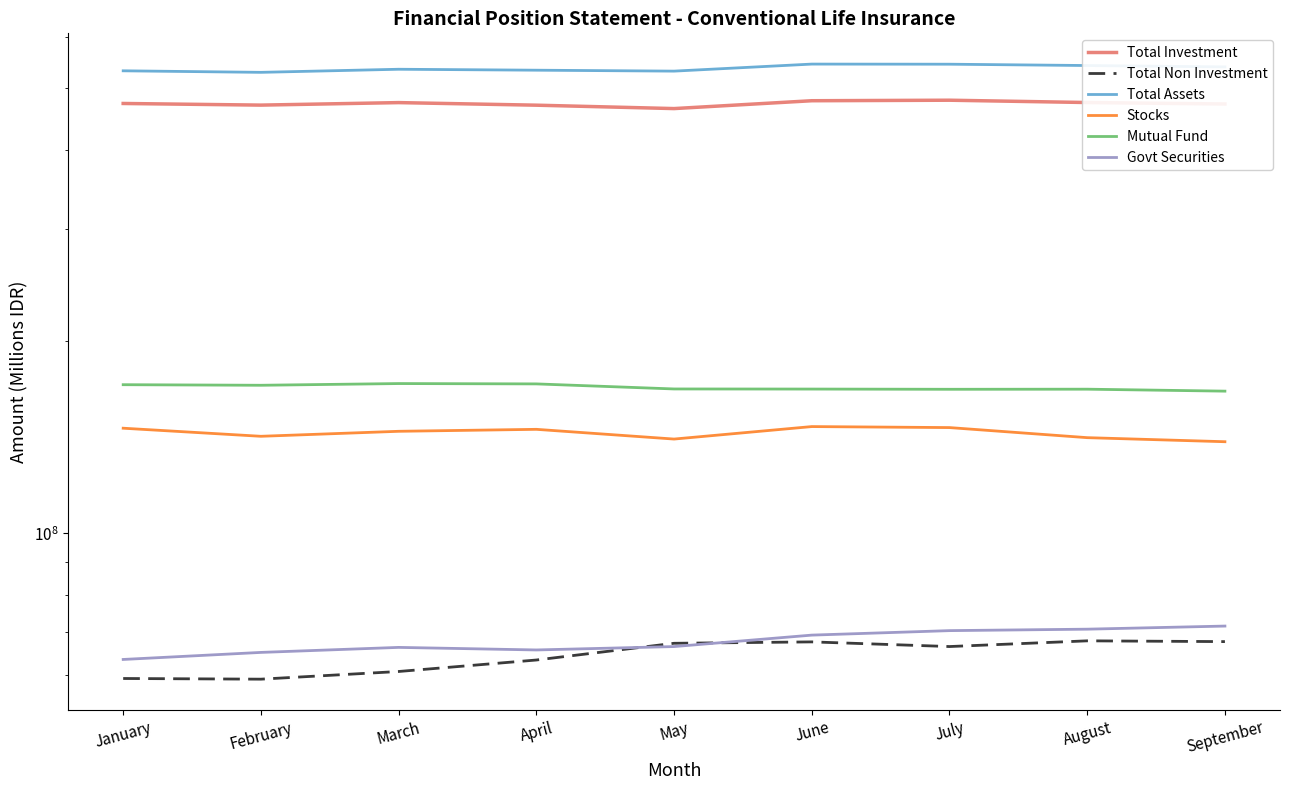

Reading left to right, what are all the values shown in this chart?

Total Investment: 472562077.9	469774203.3	474046963.3	469655534.9	463925528.3	477267777.1	478164123.9	474181618.9	471693065.7
Total Non Investment: 59188983.2	59045243.2	60705002.6	63276000.0	67217054.6	67557334.6	66430481.6	67813222.7	67625235.8
Total Assets: 531751061.1	528819446.6	534751965.9	532931534.9	531142582.9	544825111.7	544594605.5	541994841.7	539318301.5
Stocks: 146196560.1	141990843.1	144574345.5	145606859.3	140577327.6	147060626.0	146531419.3	141289740.4	139234208.9
Mutual Fund: 171085301.1	170733022.9	171789835.0	171579579.1	168471289.2	168406861.7	168272253.7	168332448.5	167145747.3
Govt Securities: 63402882.1	65037636.4	66227190.8	65616650.6	66425401.4	69231051.8	70361564.0	70732766.0	71532568.7